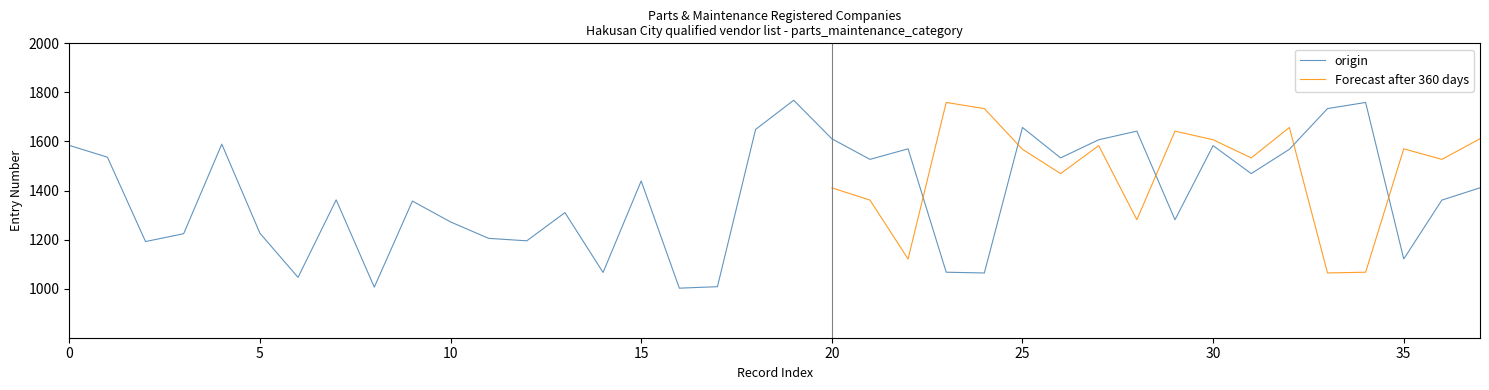

What is the highest value of the origin series?

1768